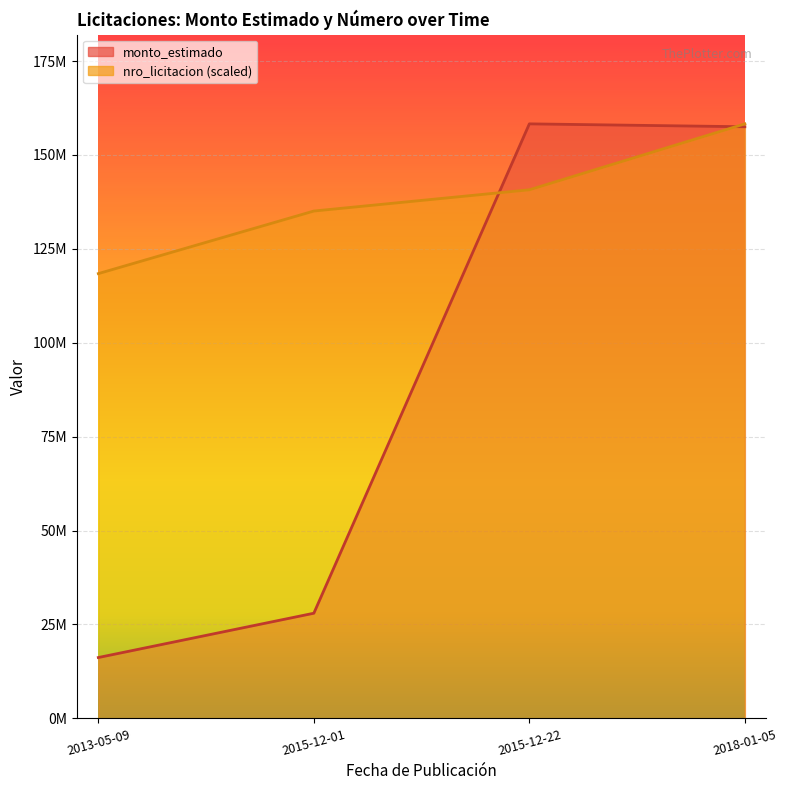

What is the minimum value shown in the chart?

16205000.0